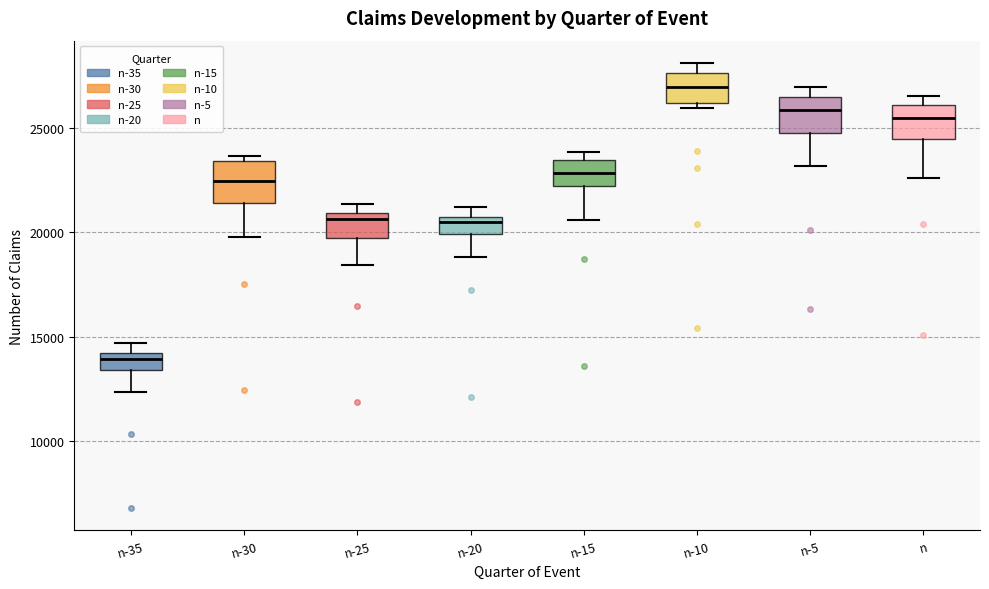

Where does the lower whisker of the box for n-30 end on the y-axis? The values are not printed on the chart, so give them approximately, as read against the axis.

20000